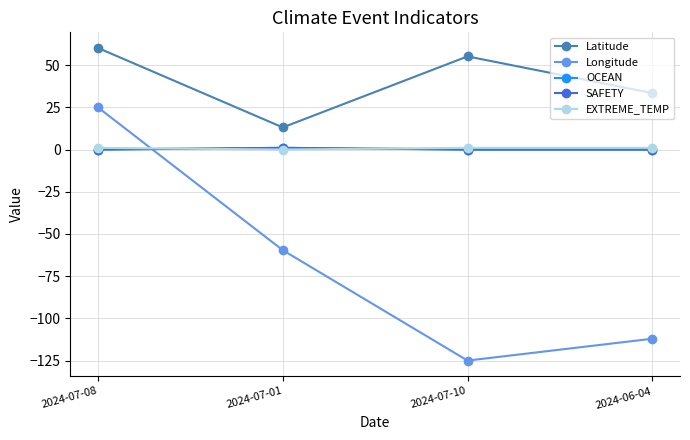

Is this an area chart (filled region under the line)?

No